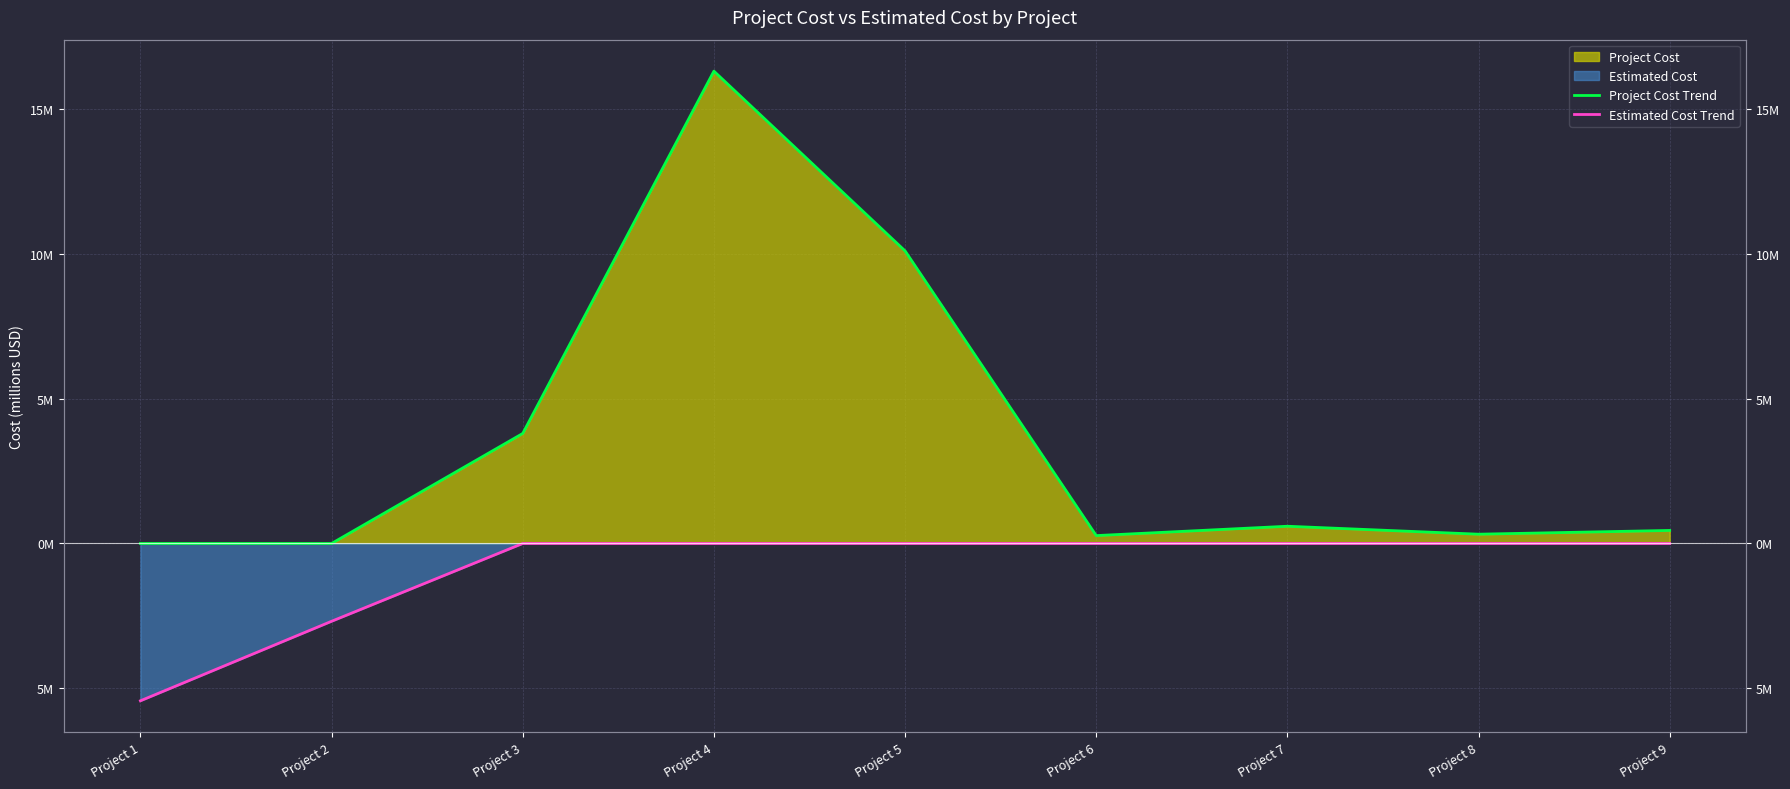

Rank the series at Project 2 from highest to lowest value.

Project Cost Trend, Estimated Cost Trend